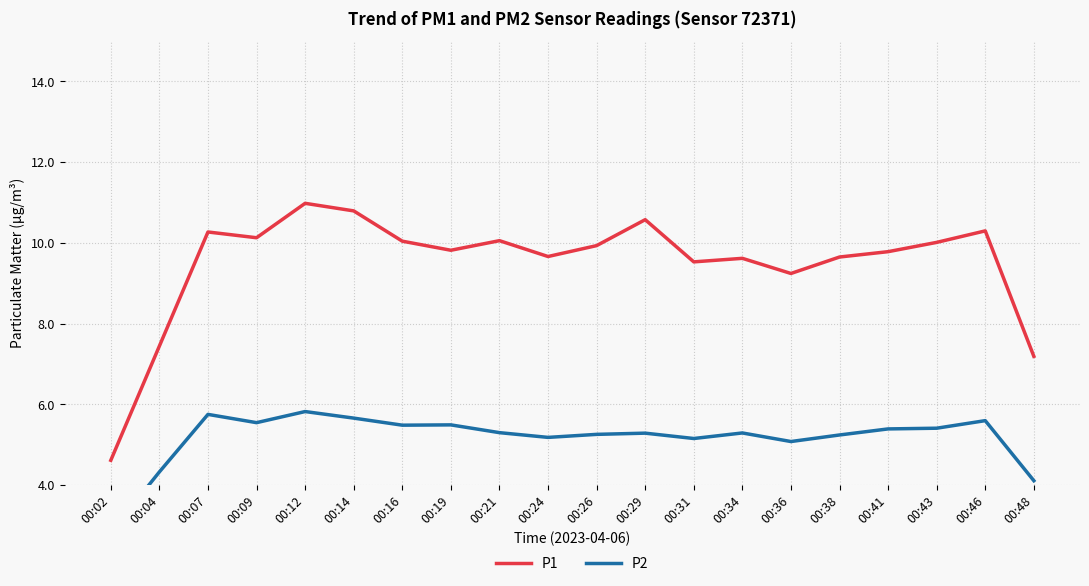

Which series changed the most between 00:14 and 00:21?

P1